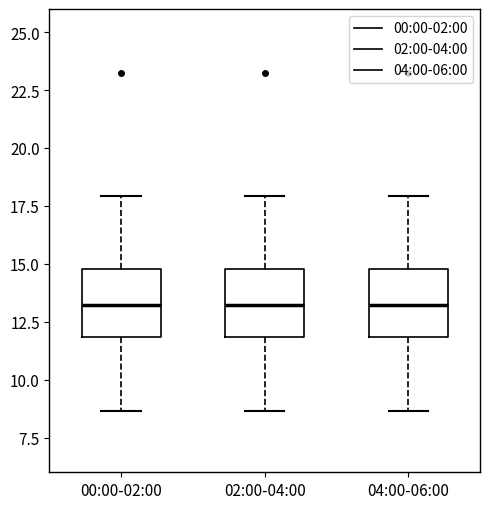

Where does the upper whisker of the box for 00:00-02:00 end on the y-axis? The values are not printed on the chart, so give them approximately, as read against the axis.

18.0